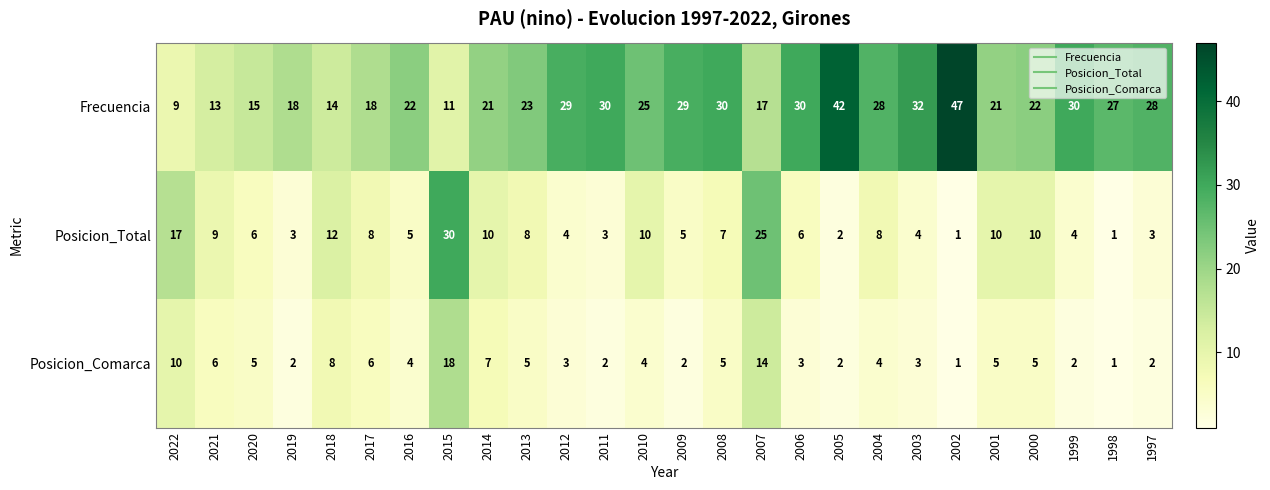

True or false: Frecuencia has a value of 30 at 1999.

True